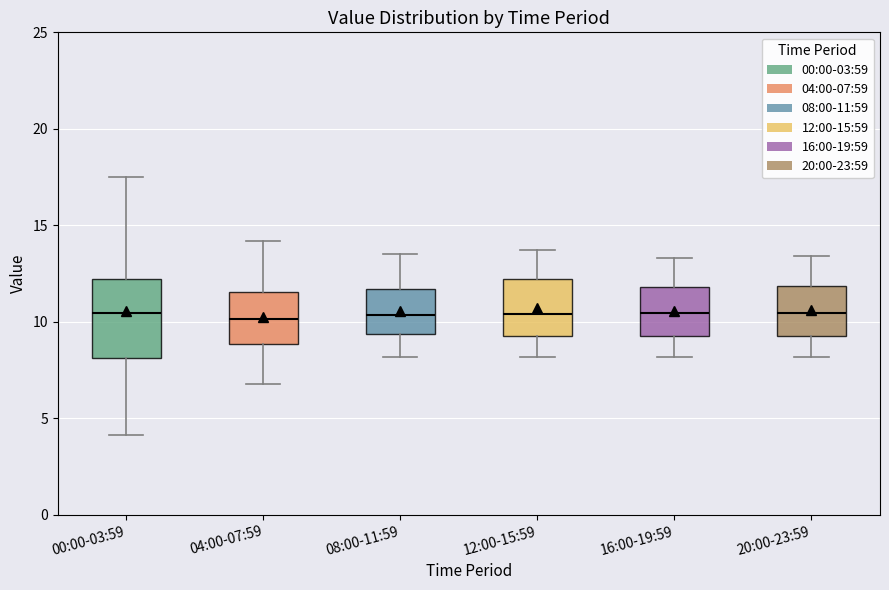

Where does the median line of the box for 04:00-07:59 sit on the y-axis? The values are not printed on the chart, so give them approximately, as read against the axis.

10.0